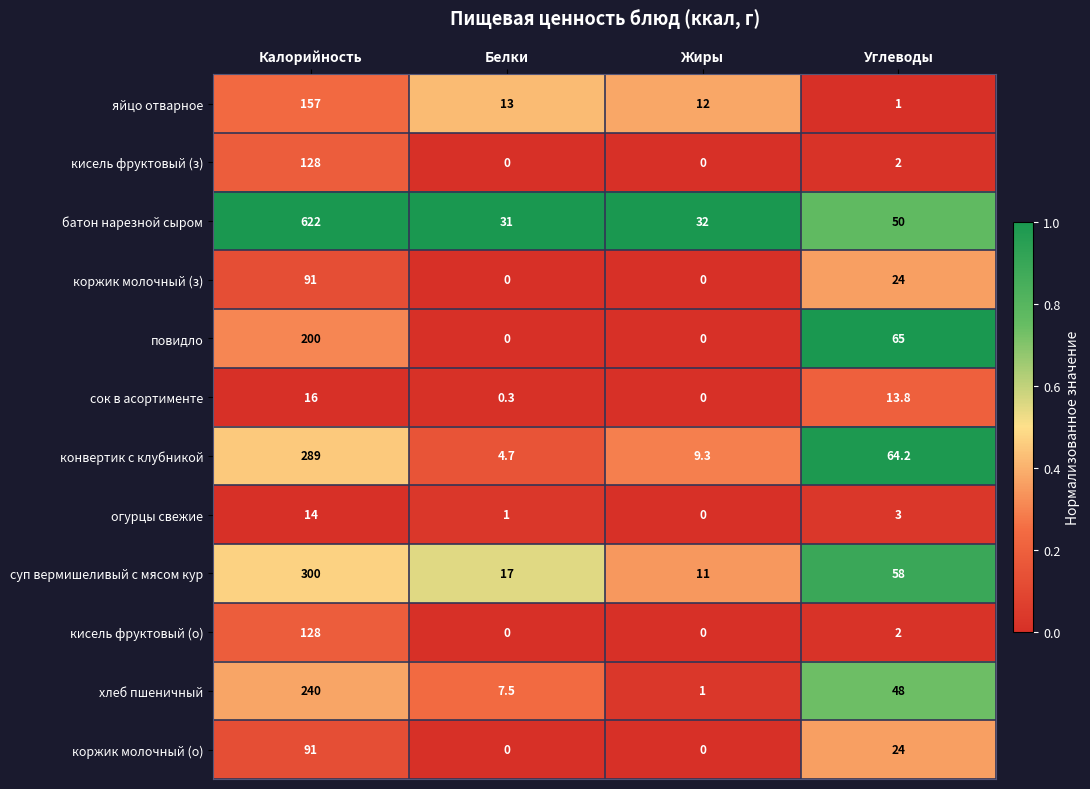

True or false: конвертик с клубникой has a value of 4.1 at Жиры.

False